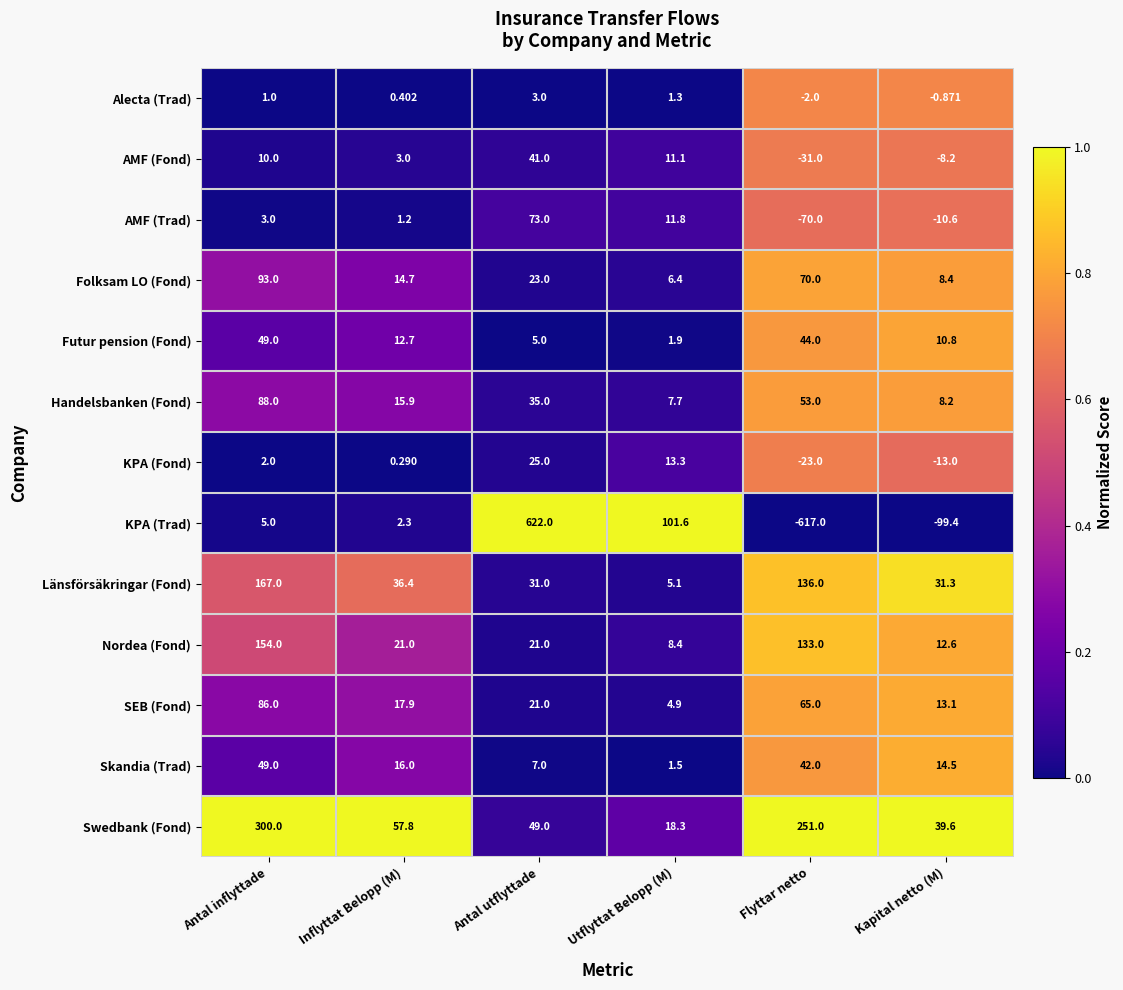

Rank the categories by AMF (Fond) value from highest to lowest.

Antal utflyttade, Utflyttat Belopp (M), Antal inflyttade, Inflyttat Belopp (M), Kapital netto (M), Flyttar netto